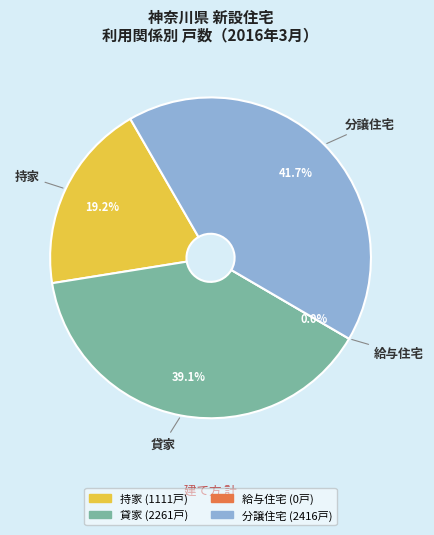

How many segments does this pie chart have?

4